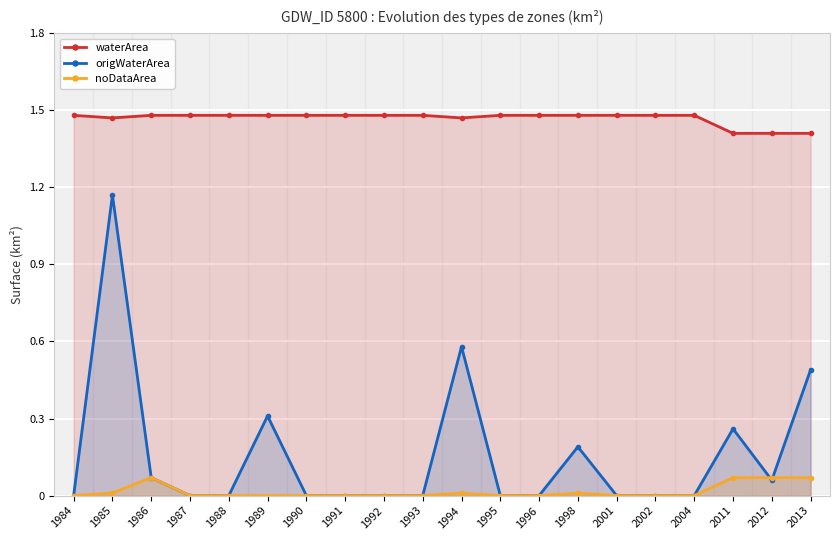

What is the average value of the origWaterArea series?

0.2